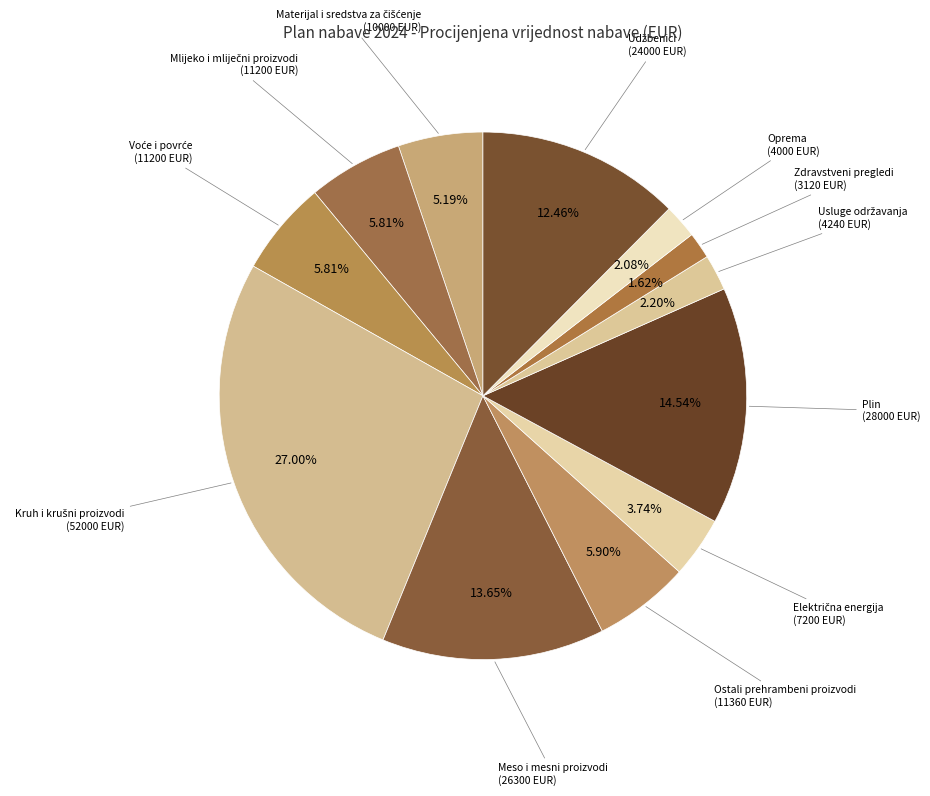

Approximately how many times larger is the value at Oprema (4000 EUR) compared to Zdravstveni pregledi (3120 EUR)?

1.3